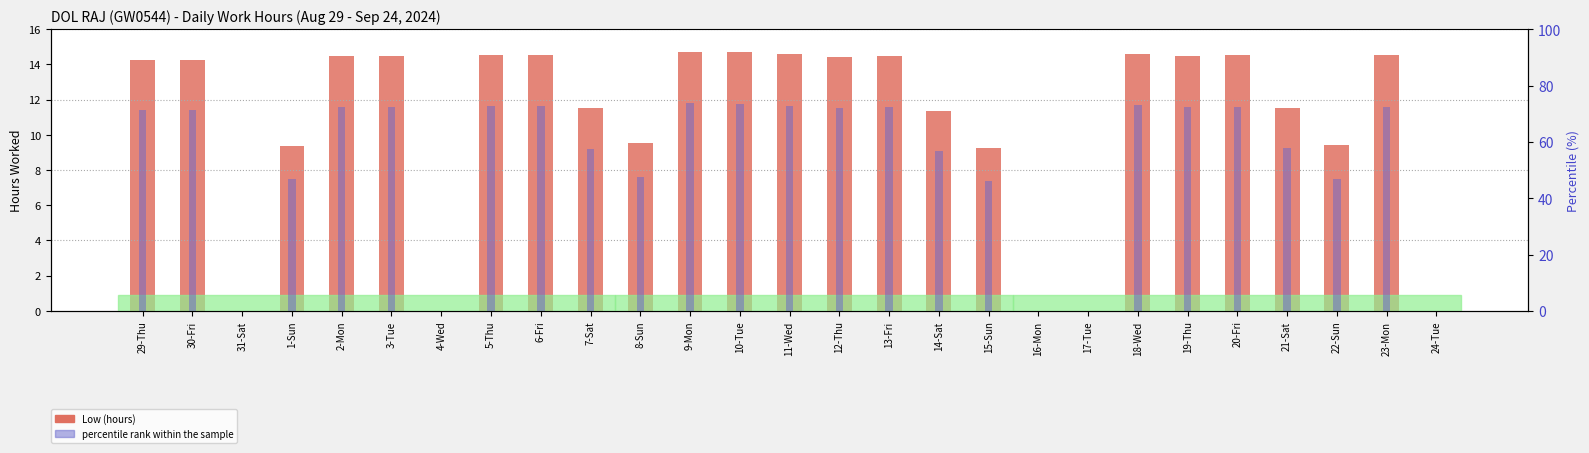

What is the difference between the second highest and second lowest values in the Low (hours) series?

14.7